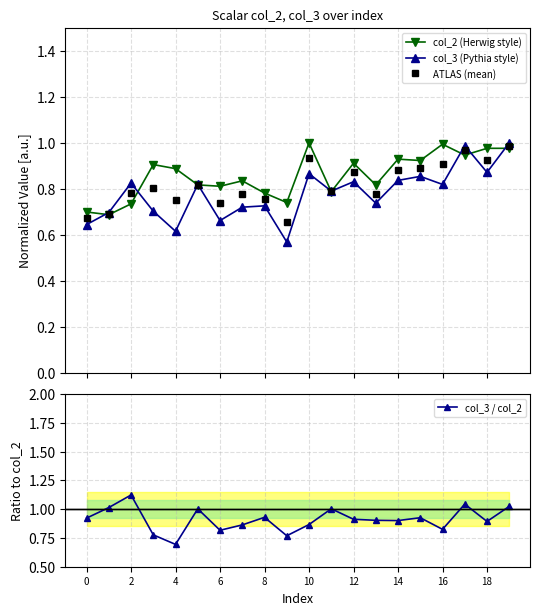

What is the label of the 9th point from the right?

11